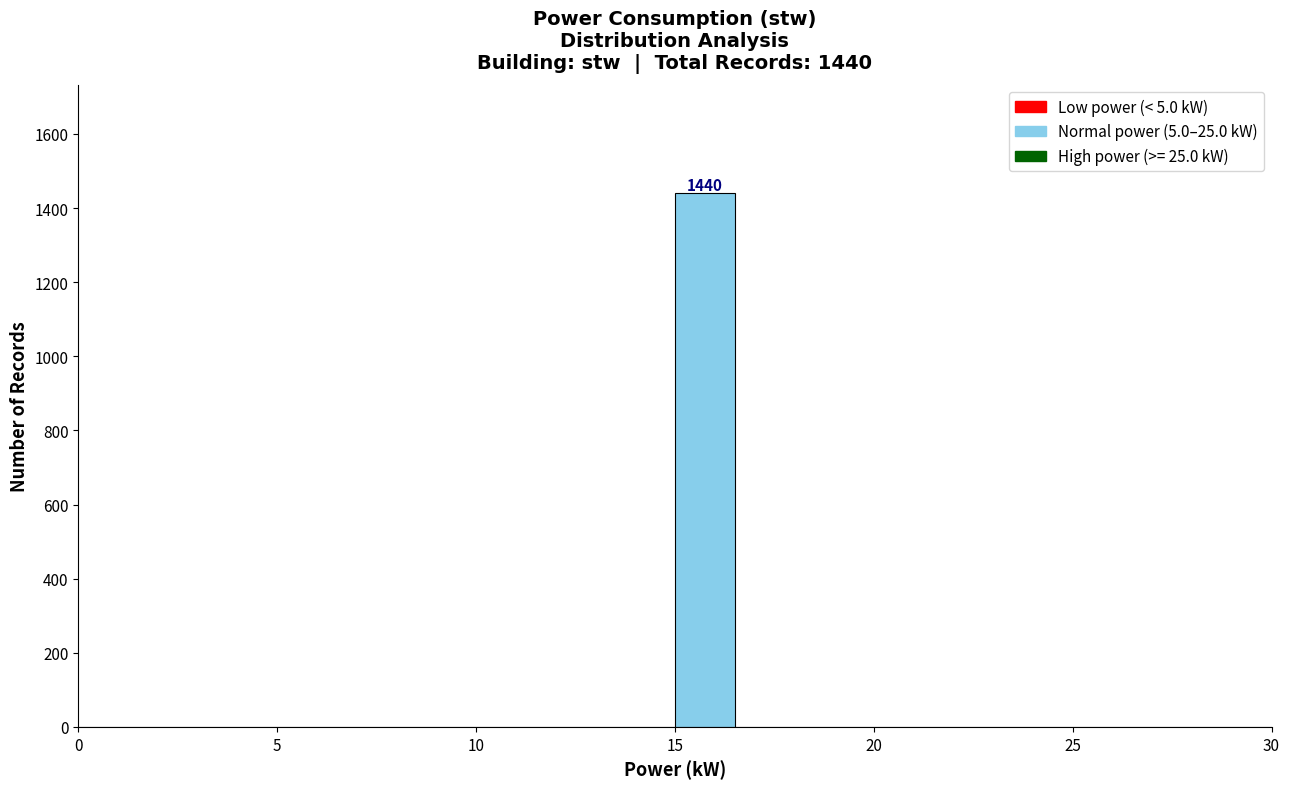

Around what value on the x-axis is the tallest bar? Give the approximate position of its centre, as read against the axis.

16.0